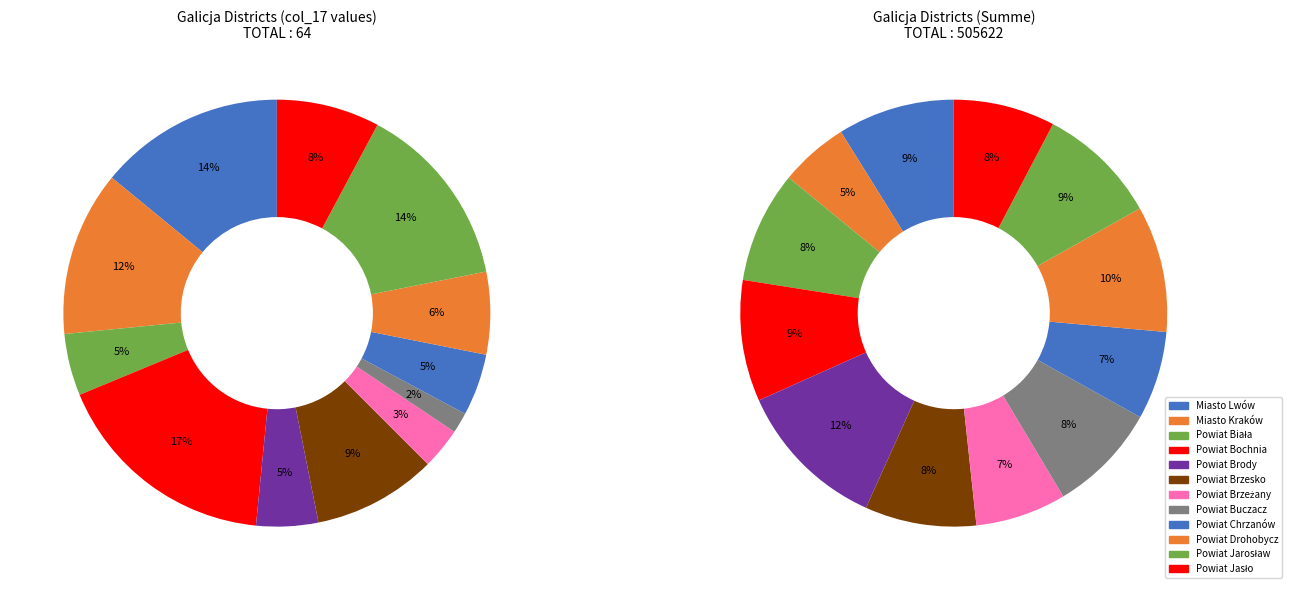

To the nearest percent, what is the combined percentage of Powiat Chrzanów and Powiat Bochnia?

22%